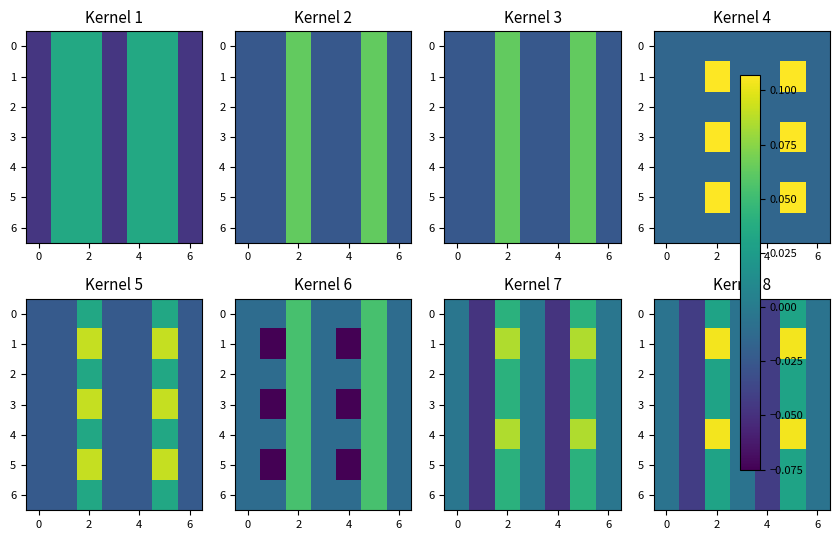

How many values in the 2 series are below 0?

5